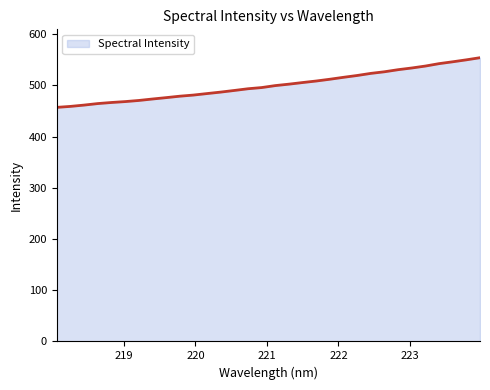

What is the greatest value displayed?

554.1